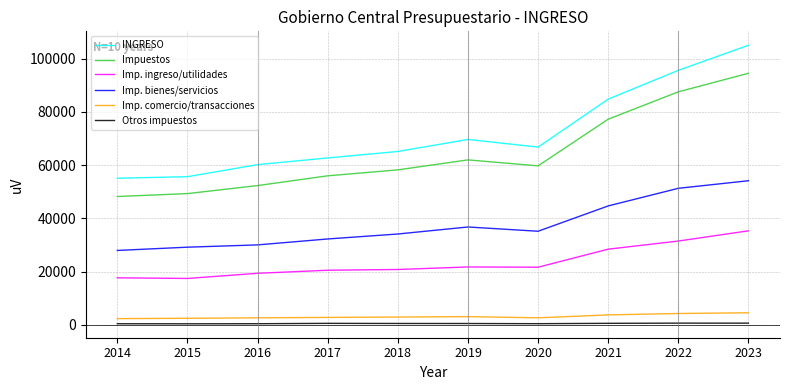

Is the value of Imp. ingreso/utilidades at 2018 greater than the value of INGRESO at 2020?

No